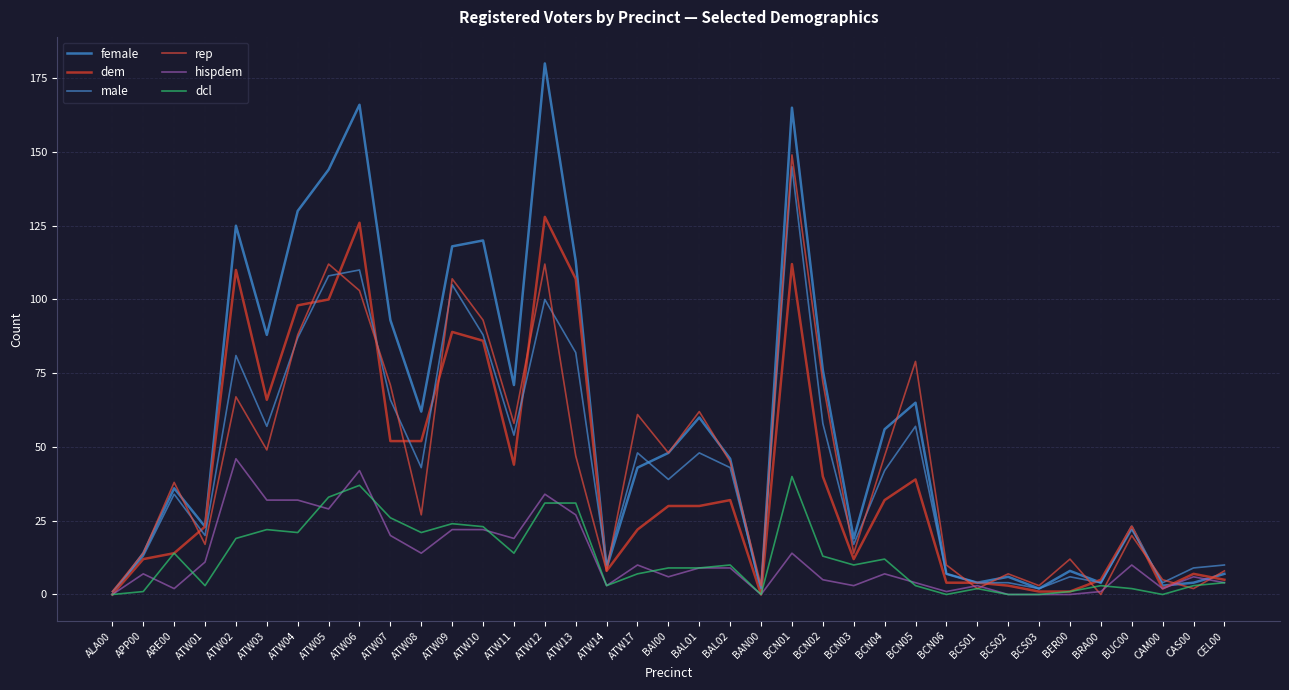

Which series has the widest spread of values?

female